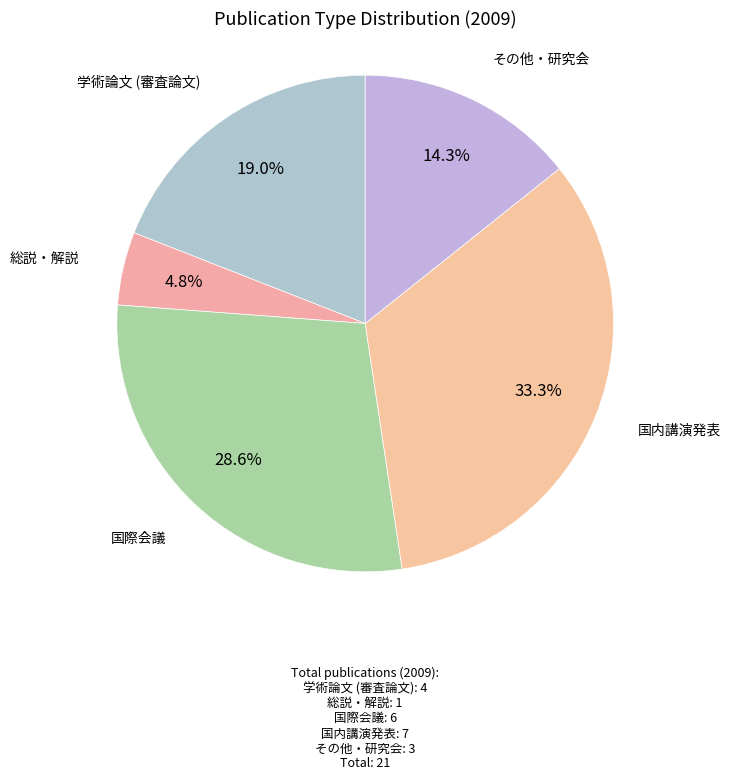

Count the number of slices in the pie.

5